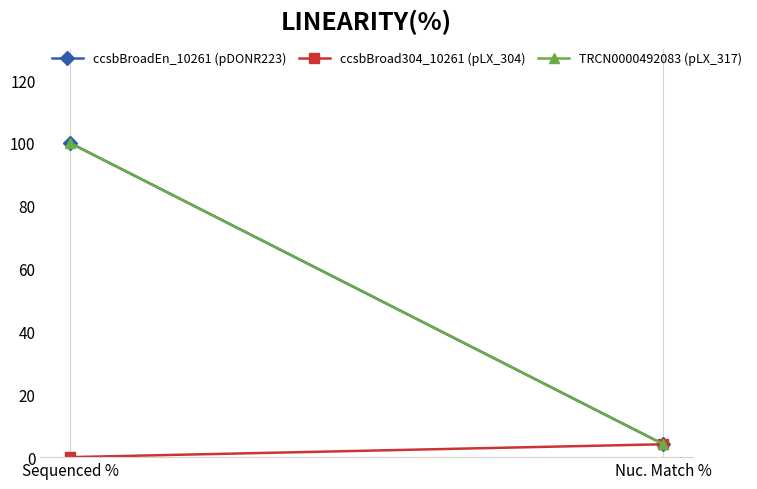

Reading right to left, transcribe all the data shown in this chart.

ccsbBroadEn_10261 (pDONR223): 4.1	100.0
ccsbBroad304_10261 (pLX_304): 4.1	0.0
TRCN0000492083 (pLX_317): 4.1	100.0